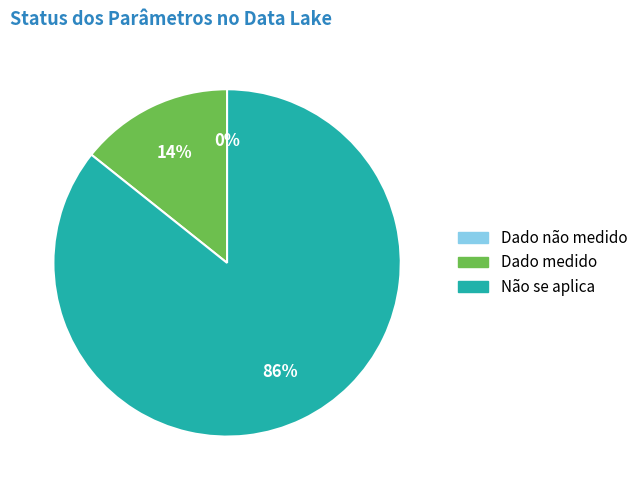

How much of the chart is everything except Não se aplica?

14.3%